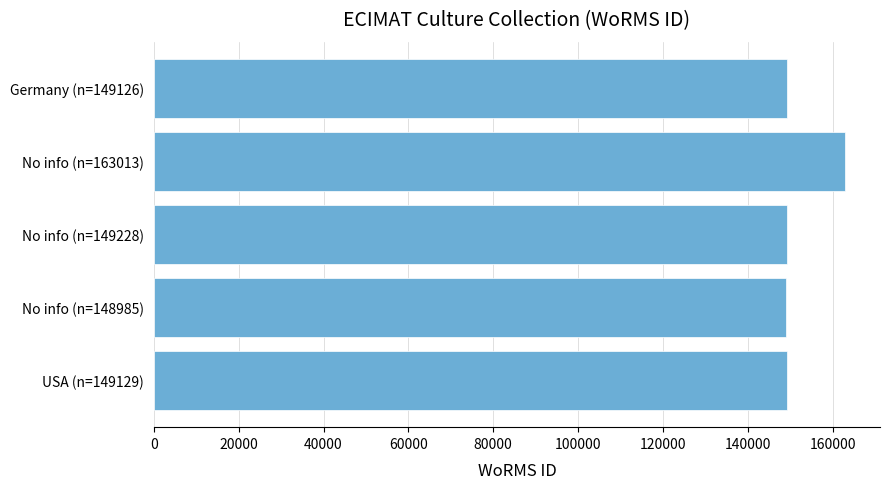

What is the difference between the maximum and minimum values?

14028